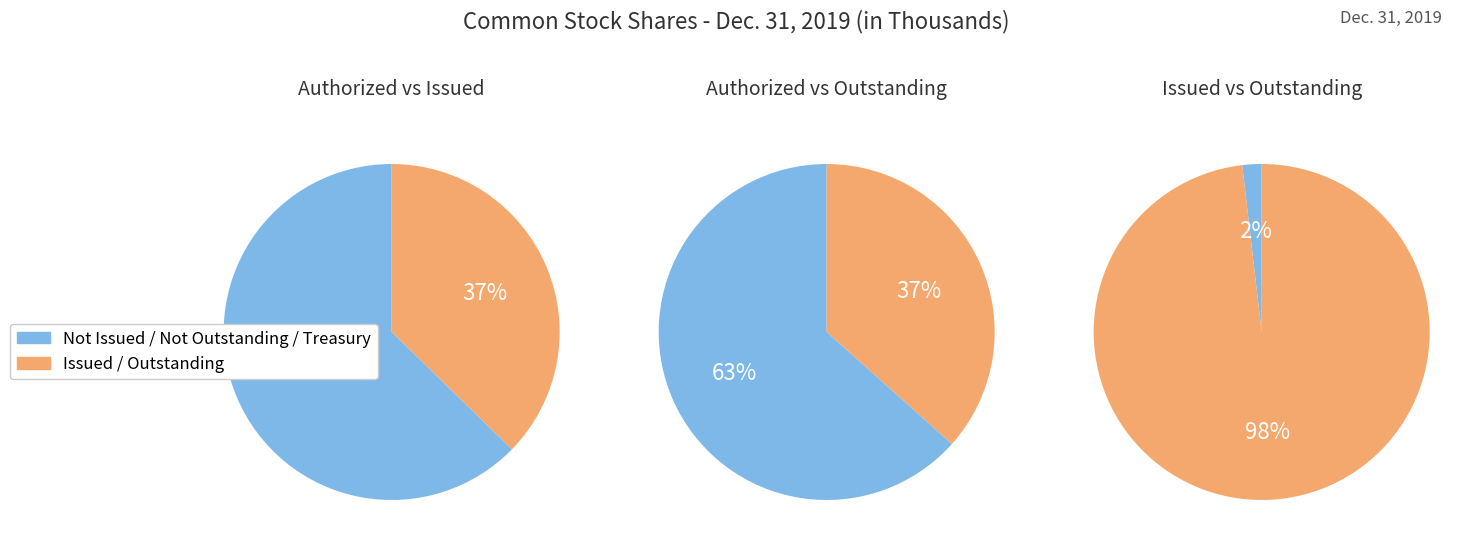

Is there a majority slice in this chart?

Yes